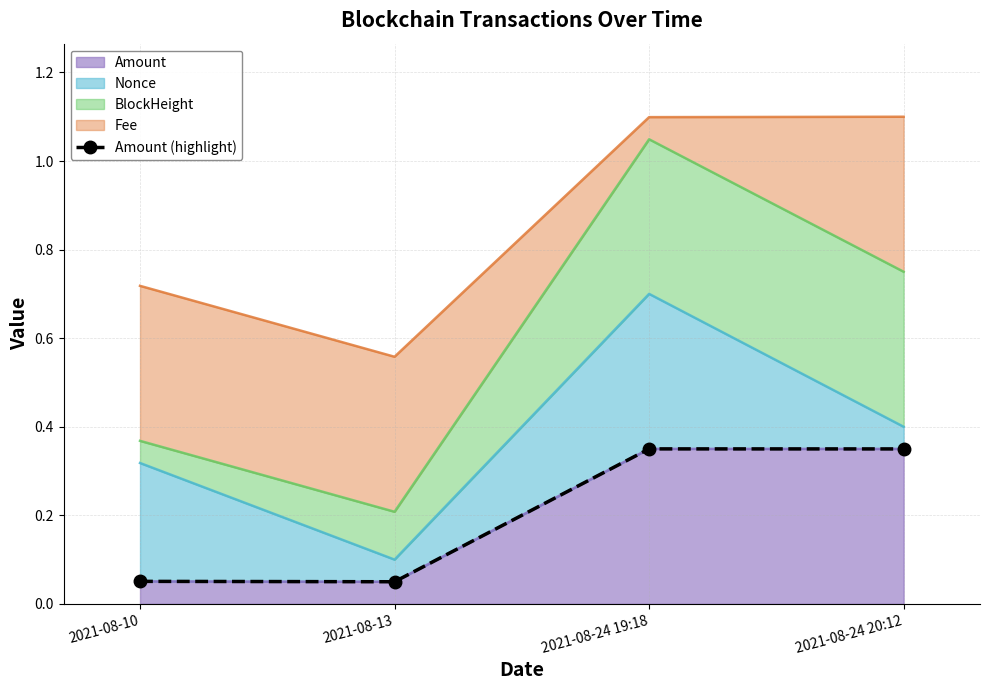

Rank the categories by value from lowest to highest.

2021-08-13, 2021-08-10, 2021-08-24 20:12, 2021-08-24 19:18